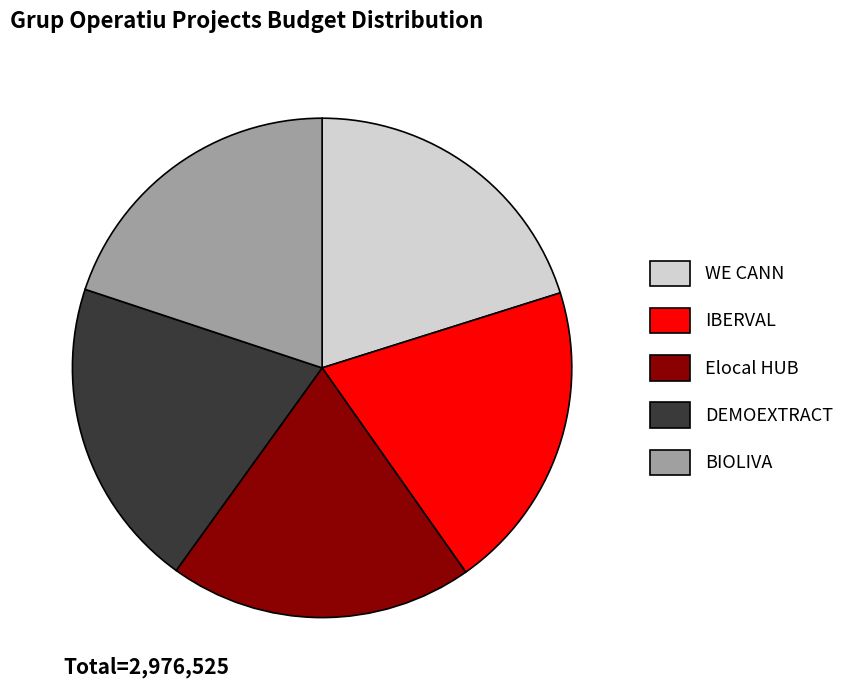

Count the number of slices in the pie.

5